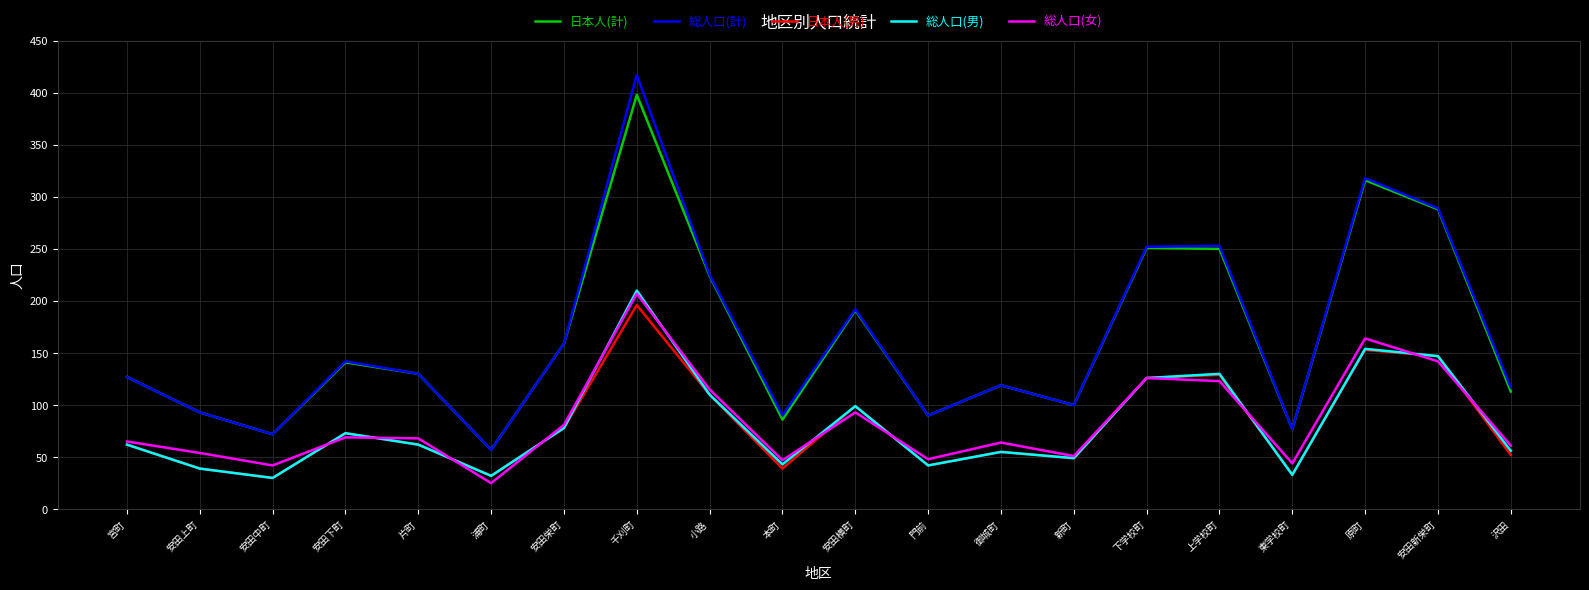

True or false: 総人口(計) and 総人口(男) intersect in this chart.

False